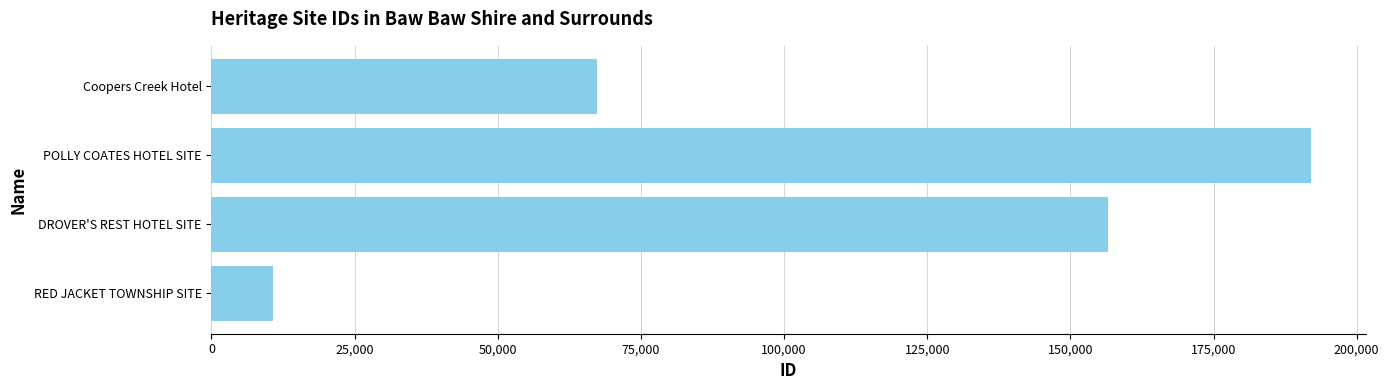

True or false: the data shows 74516 at DROVER'S REST HOTEL SITE.

False